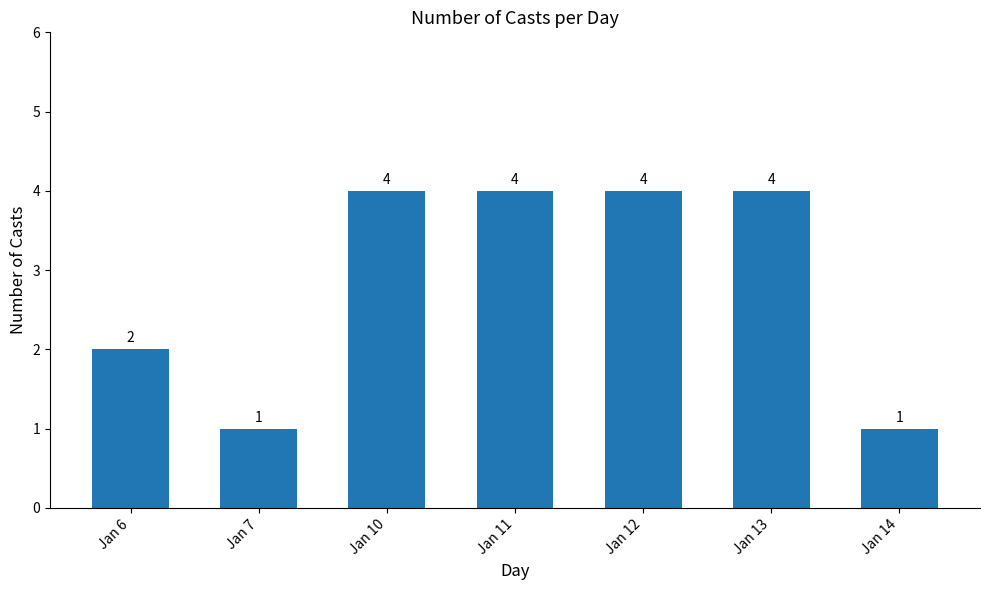

Where is the data nearest to the value 2?

Jan 6